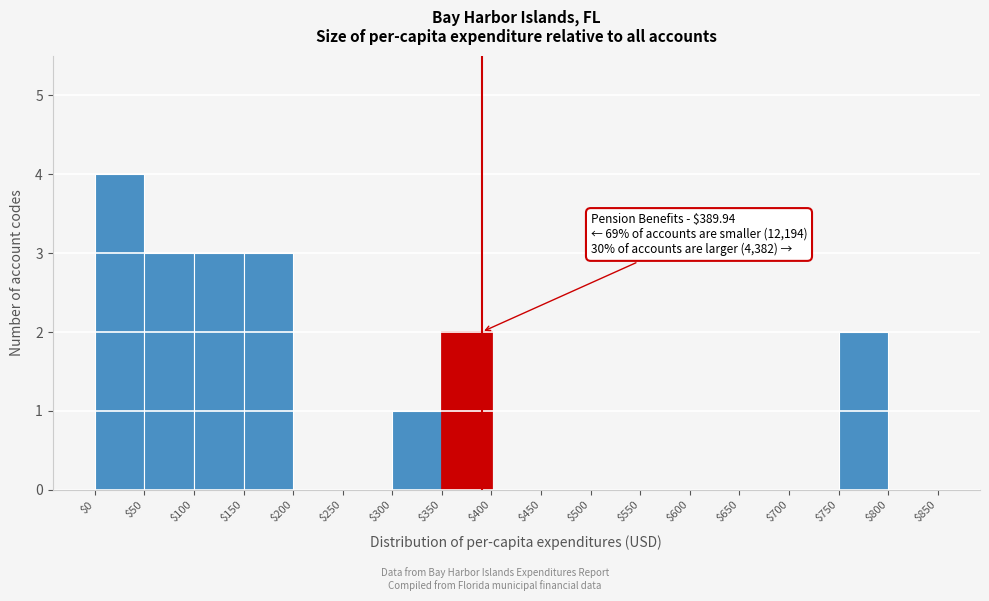

Which range on the x-axis has the tallest bar?

$0 to $50